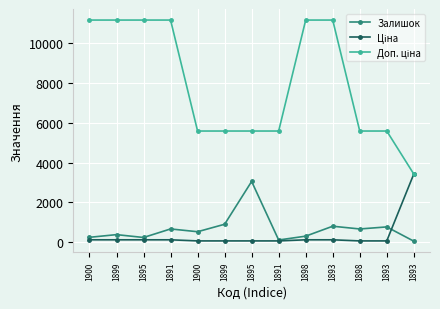

What is the value of the Ціна point at the 6th from the left?

111.7